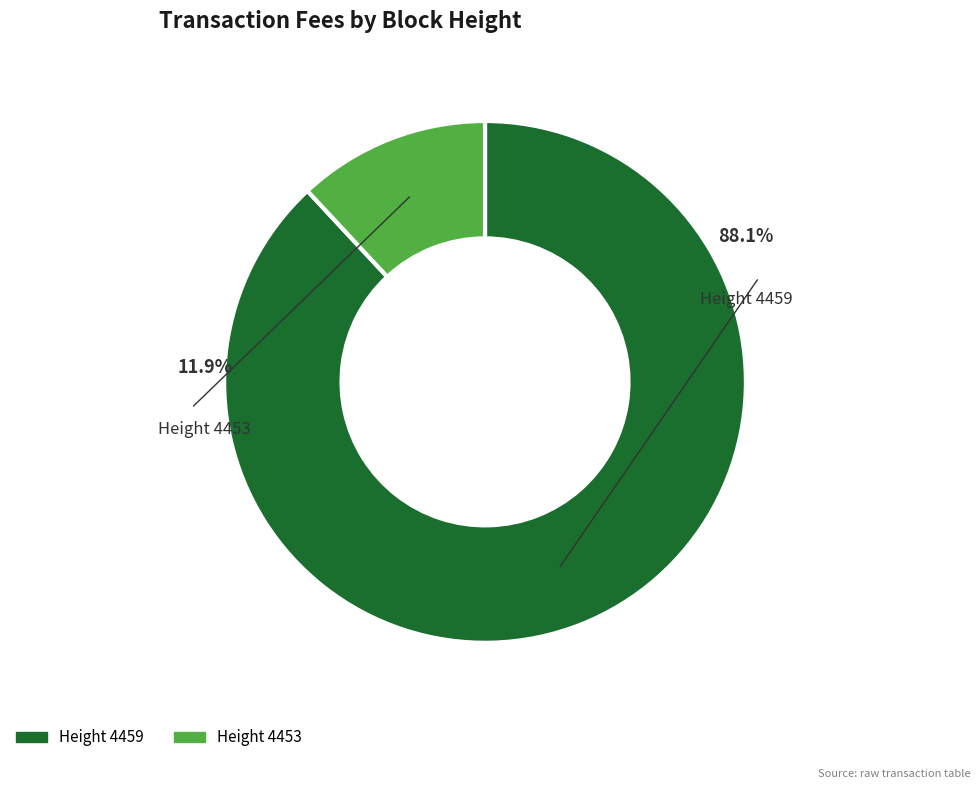

Which category has the smallest portion of the pie?

4453